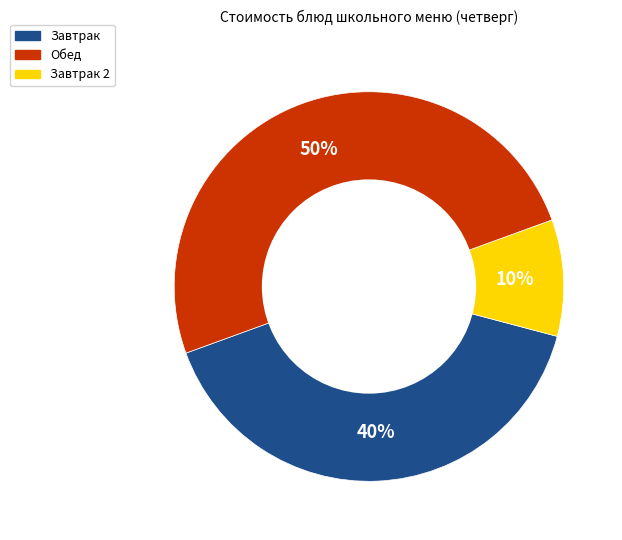

Count the number of slices in the pie.

3